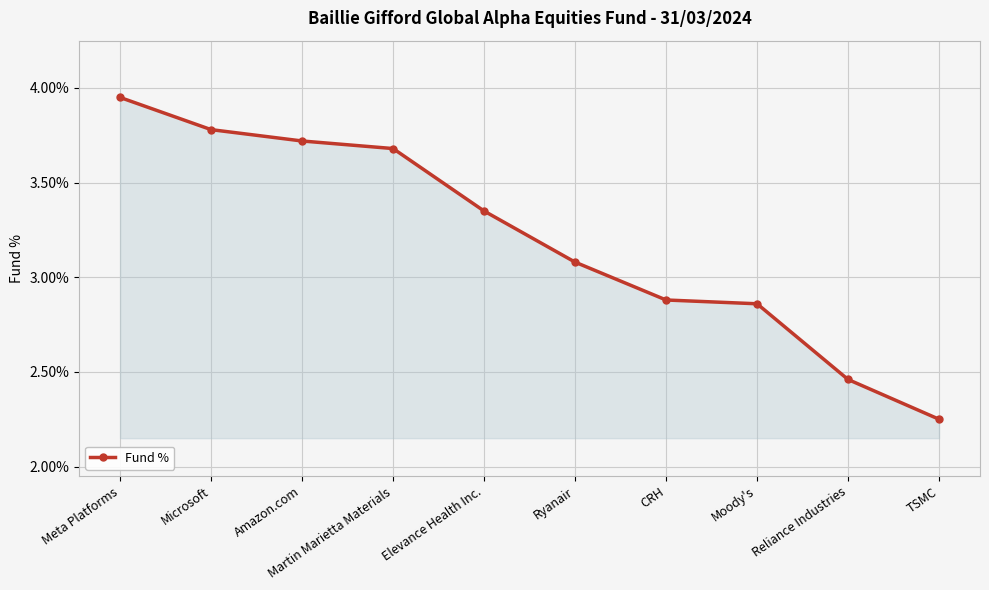

At which category does the chart reach its minimum across all series?

TSMC